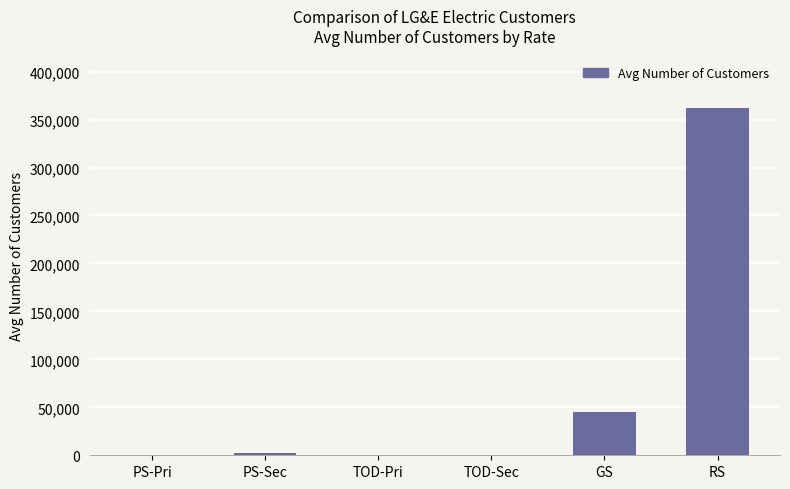

True or false: the data shows 2851.2 at PS-Sec.

True